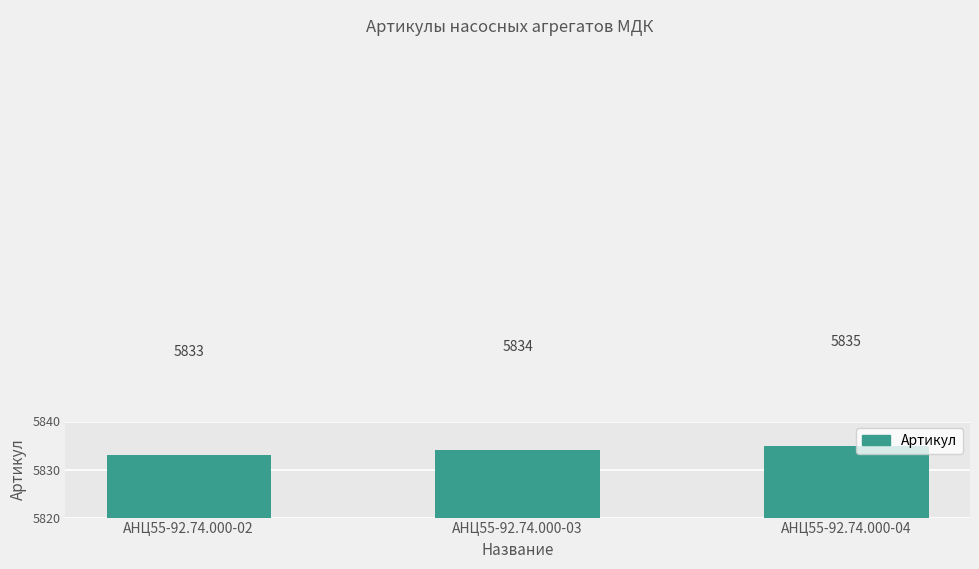

What is the change in value from АНЦ55-92.74.000-02 to АНЦ55-92.74.000-04?

+2